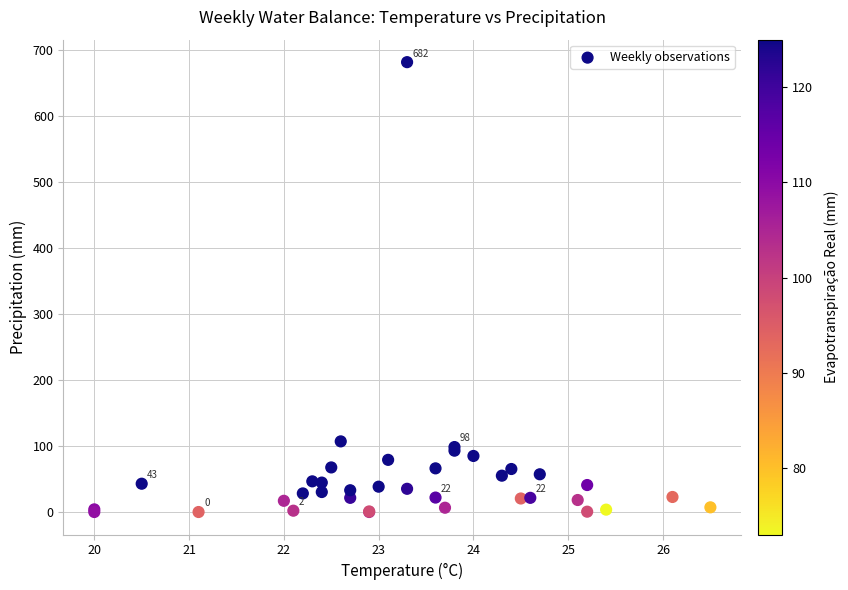

What Y value in the scatter plot is closest to 341?

107.1